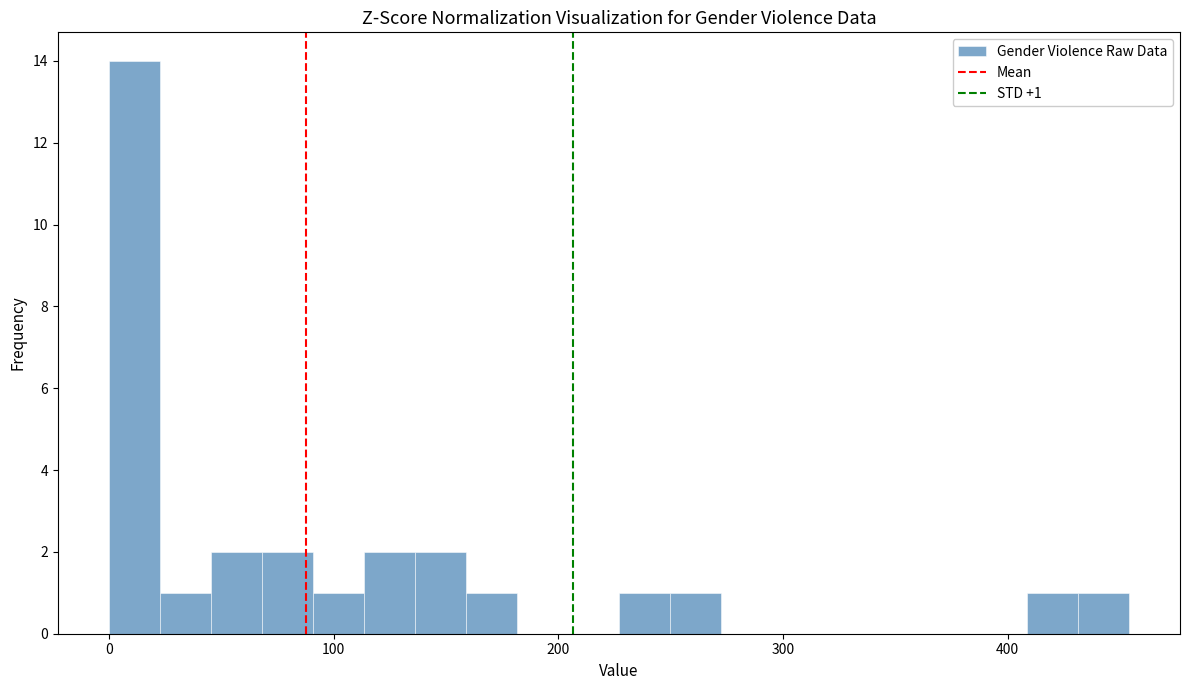

Around what value on the x-axis is the tallest bar? Give the approximate position of its centre, as read against the axis.

10